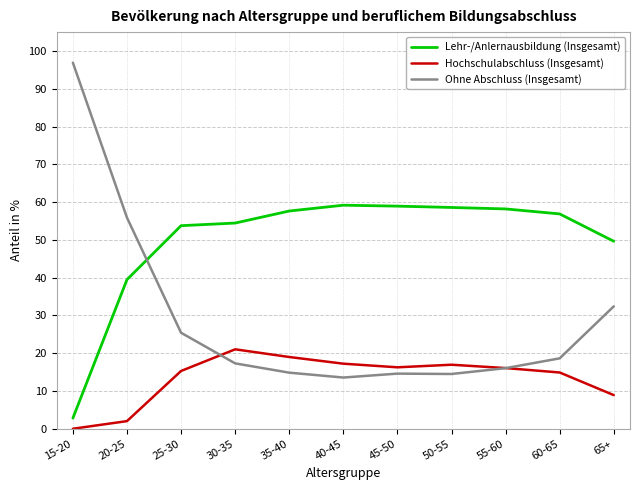

Between 15-20 and 30-35, which series saw the biggest shift?

Ohne Abschluss (Insgesamt)